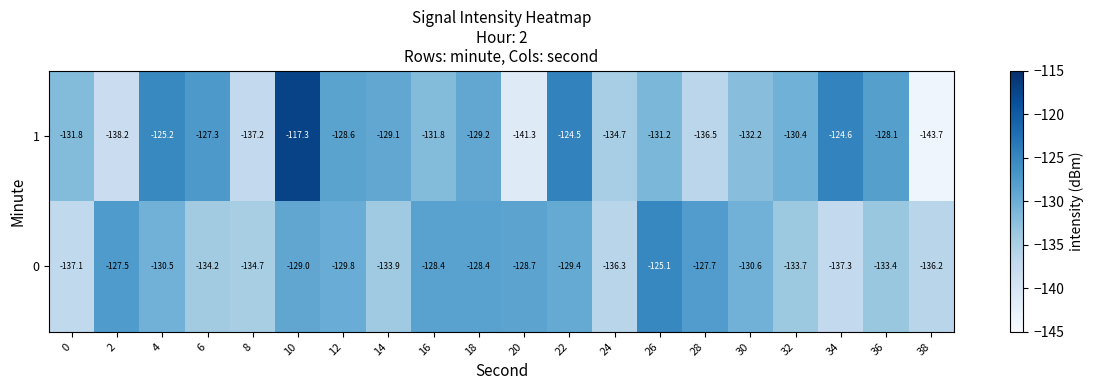

At which category is the sum across all series the highest?

10